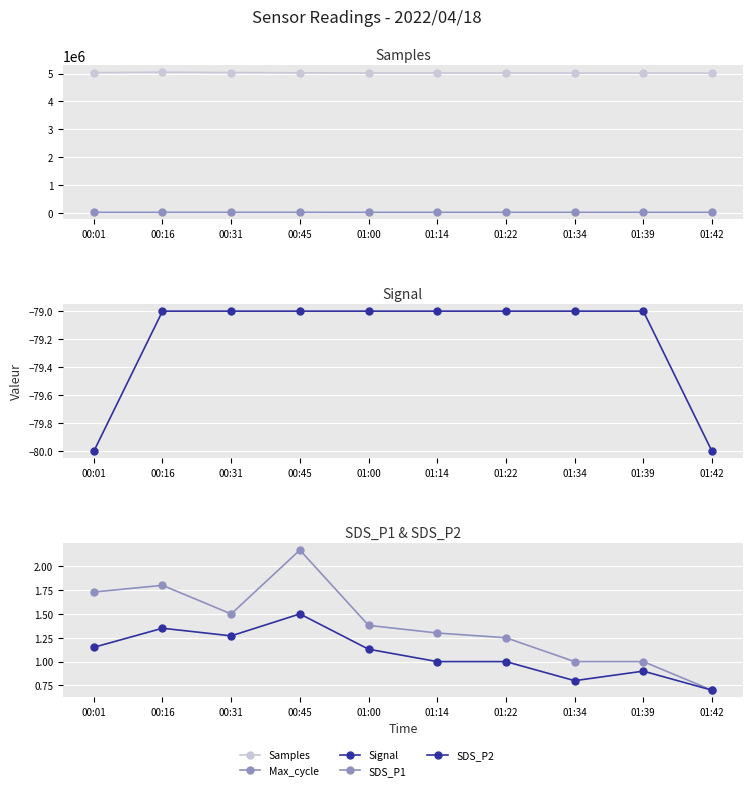

Reading left to right, what are all the values shown in this chart?

Samples: 5033489.0	5048364.0	5035861.0	5026691.0	5016732.0	5015884.0	5016508.0	5014974.0	5014883.0	5014729.0
Max_cycle: 20072.0	20401.0	20598.0	20453.0	20022.0	20372.0	20030.0	20014.0	20037.0	20409.0
Signal: -80.0	-79.0	-79.0	-79.0	-79.0	-79.0	-79.0	-79.0	-79.0	-80.0
SDS_P1: 1.7	1.8	1.5	2.2	1.4	1.3	1.2	1.0	1.0	0.7
SDS_P2: 1.1	1.4	1.3	1.5	1.1	1.0	1.0	0.8	0.9	0.7